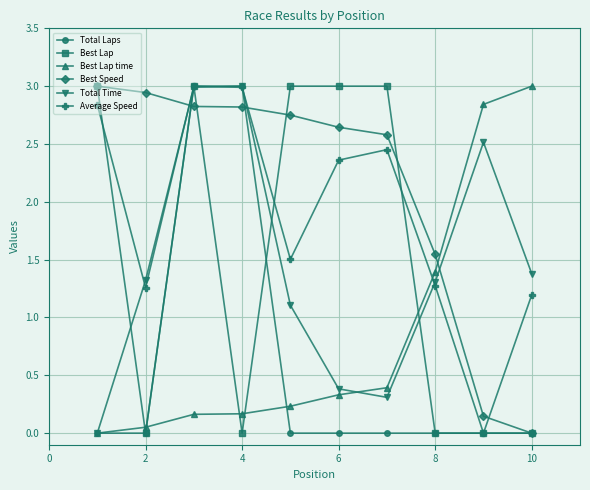

What is the maximum value for Average Speed?

3.0